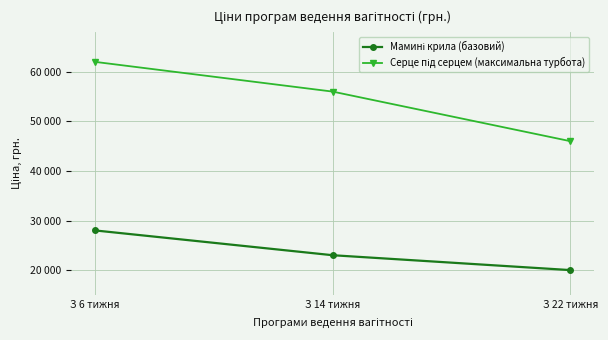

True or false: Серце під серцем (максимальна турбота) has a value of 62000 at З 6 тижня.

True